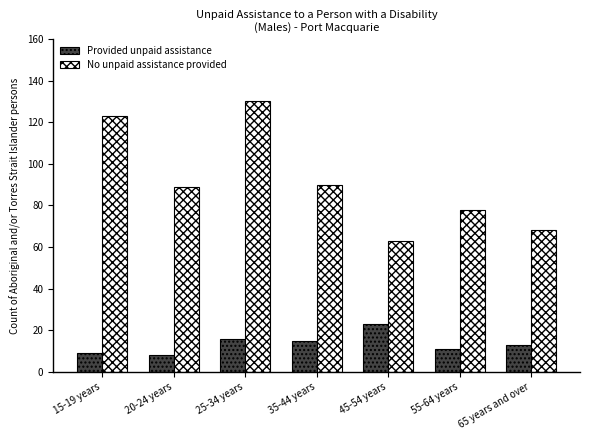

Reading left to right, transcribe all the data shown in this chart.

Provided unpaid assistance: 15-19 years=9	20-24 years=8	25-34 years=16	35-44 years=15	45-54 years=23	55-64 years=11	65 years and over=13
No unpaid assistance provided: 15-19 years=123	20-24 years=89	25-34 years=130	35-44 years=90	45-54 years=63	55-64 years=78	65 years and over=68